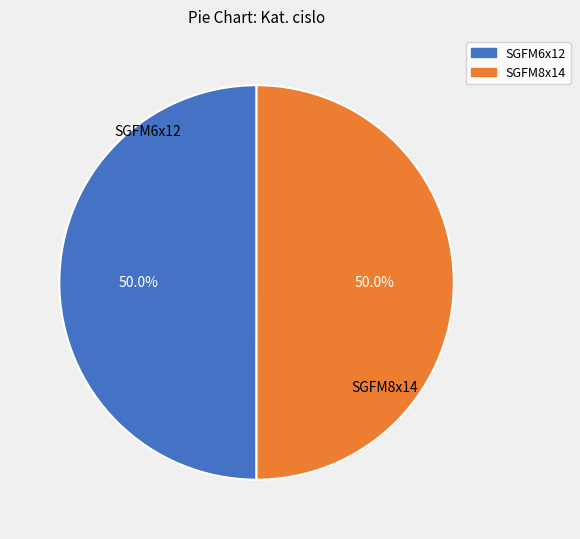

What is the ratio of the value at SGFM8x14 to the value at SGFM6x12?

1.0